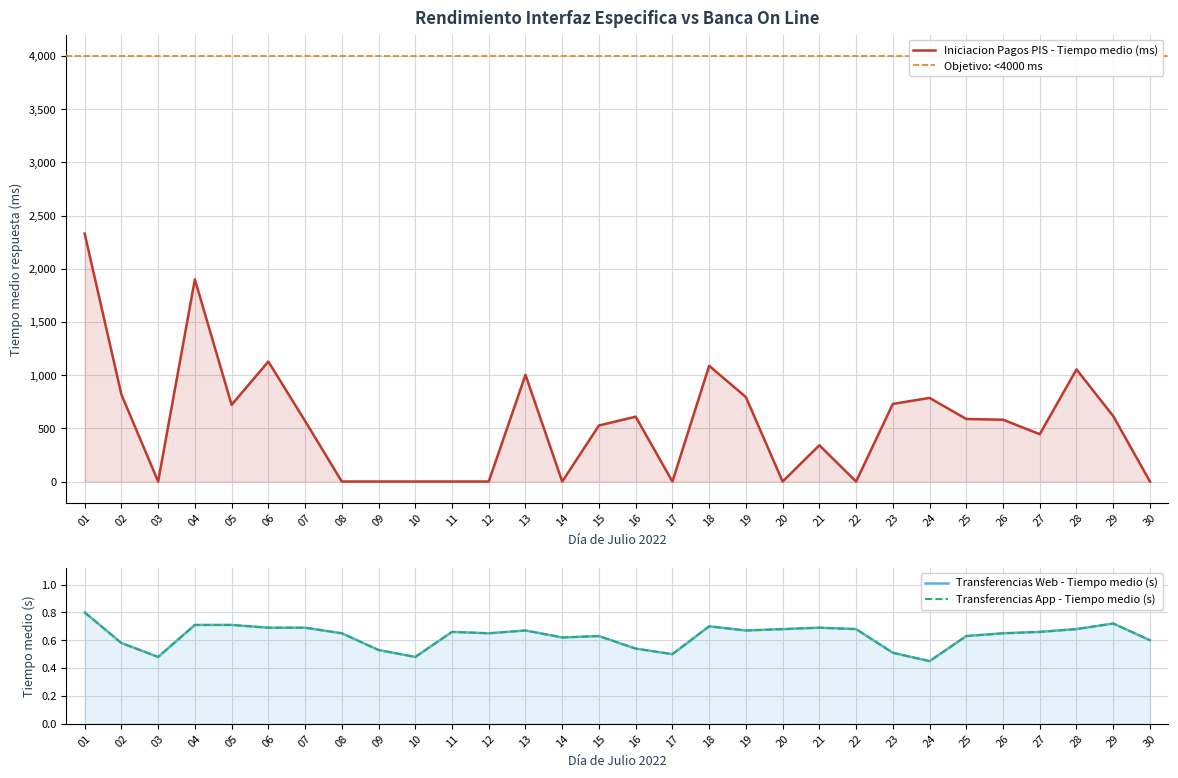

At which label is Transferencias App - Tiempo medio closest to 0?

24